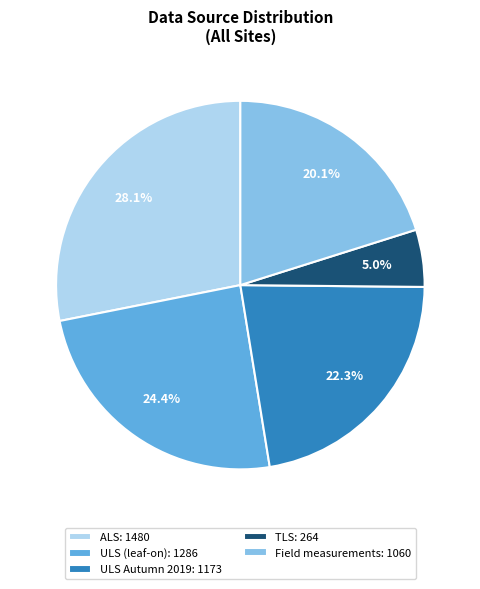

To the nearest percent, what is the combined percentage of Field measurements and ALS?

48%